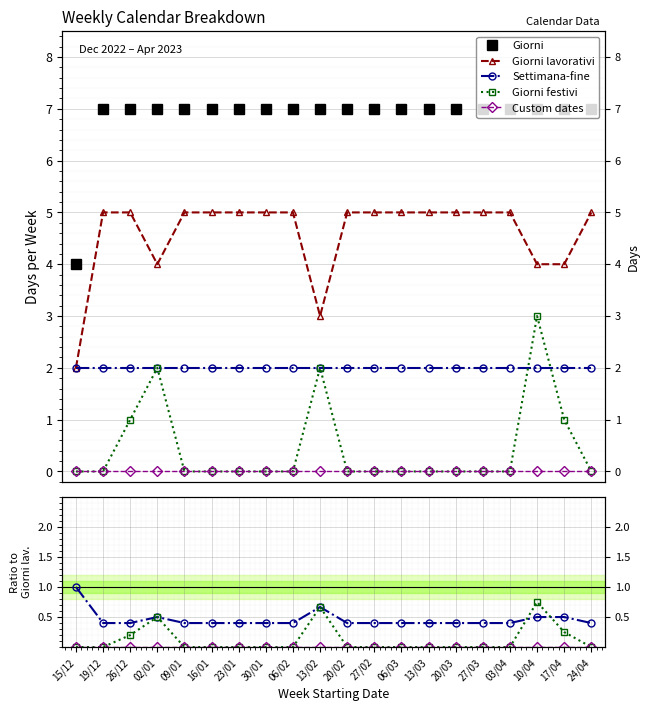

Reading left to right, extract all data points from this chart.

Giorni: 15/12=4.0	19/12=7.0	26/12=7.0	02/01=7.0	09/01=7.0	16/01=7.0	23/01=7.0	30/01=7.0	06/02=7.0	13/02=7.0	20/02=7.0	27/02=7.0	06/03=7.0	13/03=7.0	20/03=7.0	27/03=7.0	03/04=7.0	10/04=7.0	17/04=7.0	24/04=7.0
Giorni lavorativi: 15/12=2.0	19/12=5.0	26/12=5.0	02/01=4.0	09/01=5.0	16/01=5.0	23/01=5.0	30/01=5.0	06/02=5.0	13/02=3.0	20/02=5.0	27/02=5.0	06/03=5.0	13/03=5.0	20/03=5.0	27/03=5.0	03/04=5.0	10/04=4.0	17/04=4.0	24/04=5.0
Settimana-fine: 15/12=1.0	19/12=0.4	26/12=0.4	02/01=0.5	09/01=0.4	16/01=0.4	23/01=0.4	30/01=0.4	06/02=0.4	13/02=0.7	20/02=0.4	27/02=0.4	06/03=0.4	13/03=0.4	20/03=0.4	27/03=0.4	03/04=0.4	10/04=0.5	17/04=0.5	24/04=0.4
Giorni festivi: 15/12=0.0	19/12=0.0	26/12=0.2	02/01=0.5	09/01=0.0	16/01=0.0	23/01=0.0	30/01=0.0	06/02=0.0	13/02=0.7	20/02=0.0	27/02=0.0	06/03=0.0	13/03=0.0	20/03=0.0	27/03=0.0	03/04=0.0	10/04=0.8	17/04=0.2	24/04=0.0
Custom dates: 15/12=0.0	19/12=0.0	26/12=0.0	02/01=0.0	09/01=0.0	16/01=0.0	23/01=0.0	30/01=0.0	06/02=0.0	13/02=0.0	20/02=0.0	27/02=0.0	06/03=0.0	13/03=0.0	20/03=0.0	27/03=0.0	03/04=0.0	10/04=0.0	17/04=0.0	24/04=0.0